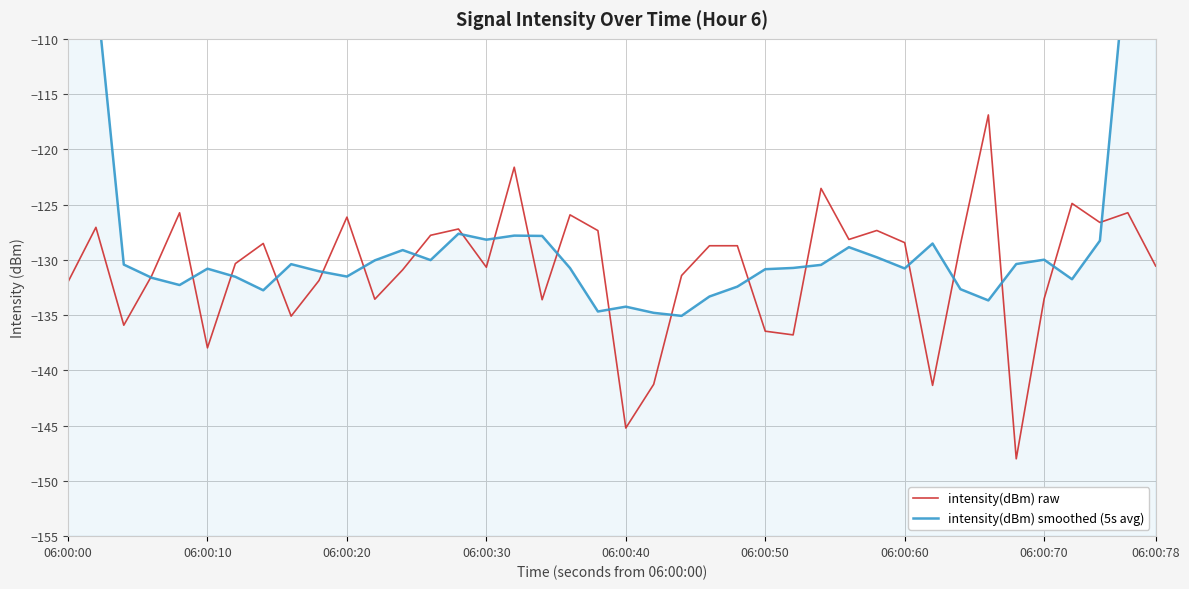

What is the difference between the maximum and minimum values in the intensity(dBm) smoothed (5s avg) series?

58.5